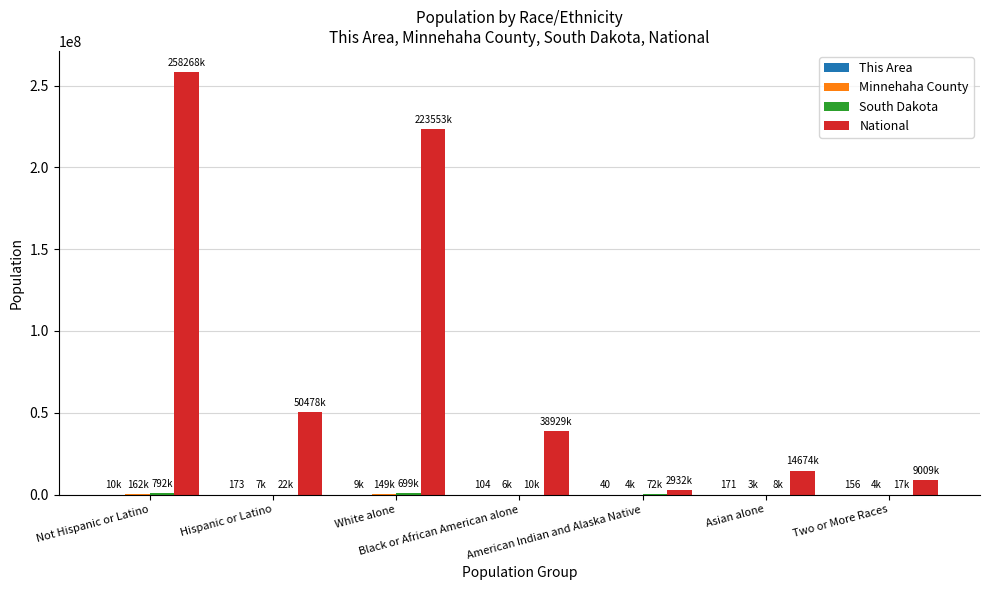

What is the greatest value displayed?

258267944